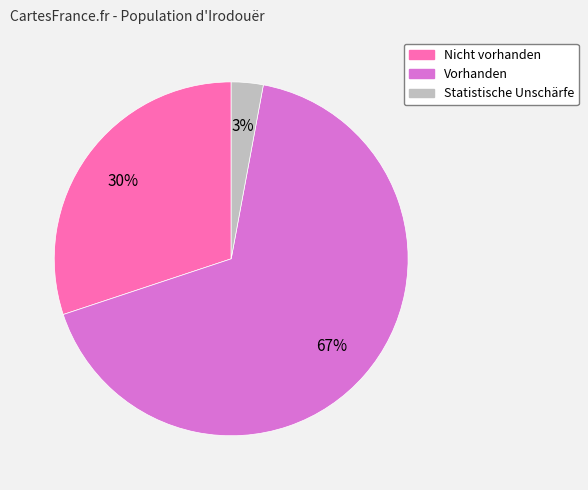

Between Vorhanden and Statistische Unschärfe, which is larger?

Vorhanden